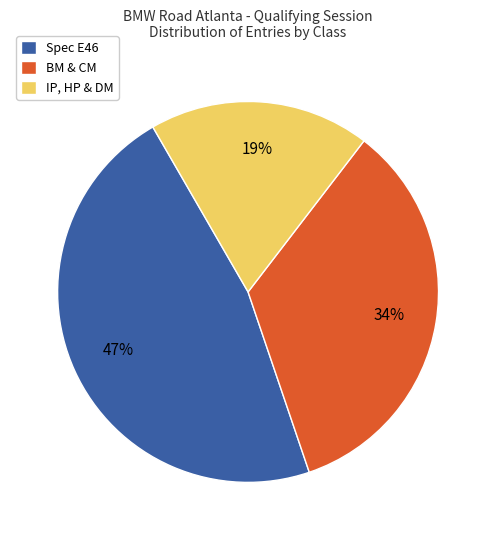

Which has a higher value, BM & CM or IP, HP & DM?

BM & CM